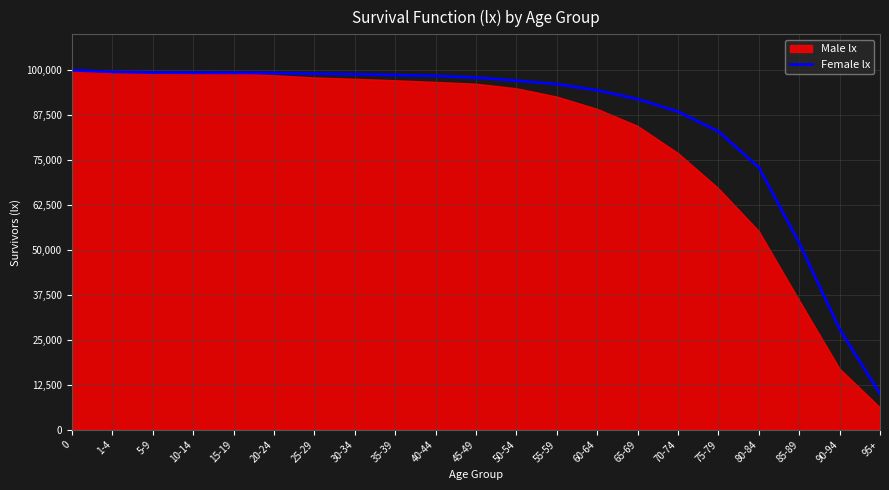

How many categories are shown in the chart?

21